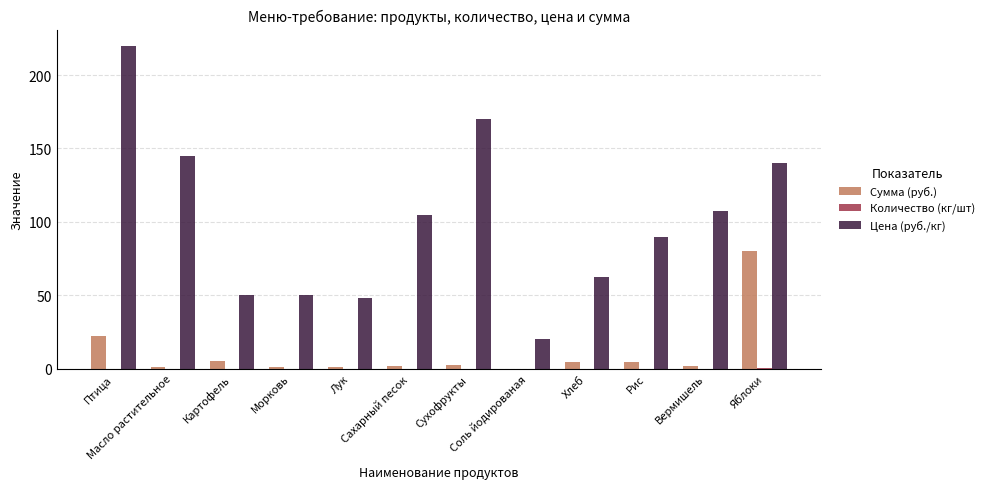

Read the Сумма (руб.) value at Яблоки.

80.4